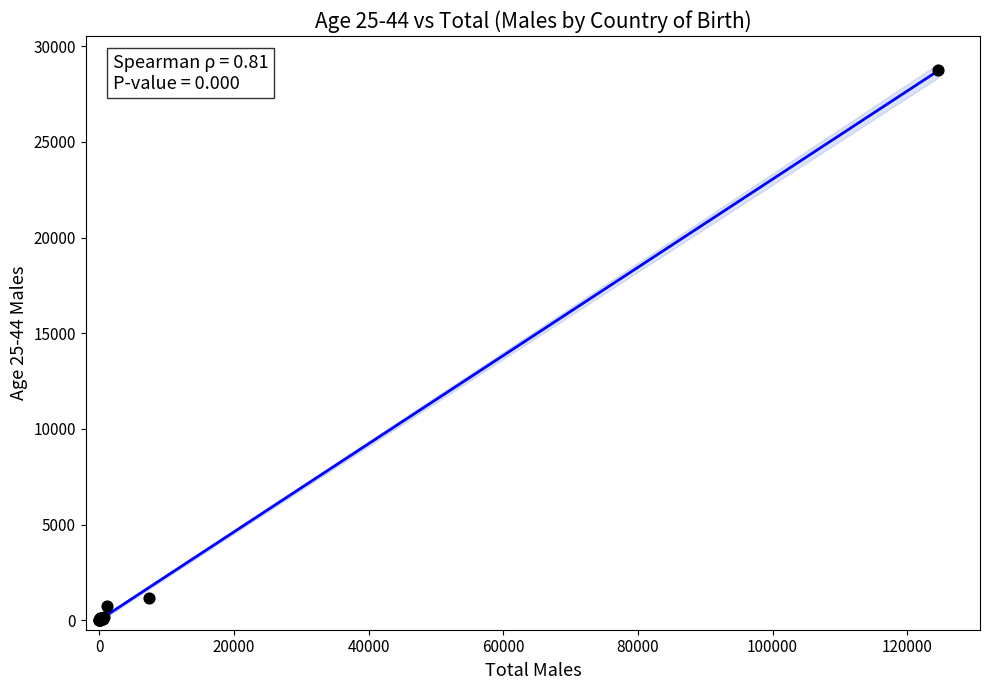

What Y value in the scatter plot is closest to 14374?

1139